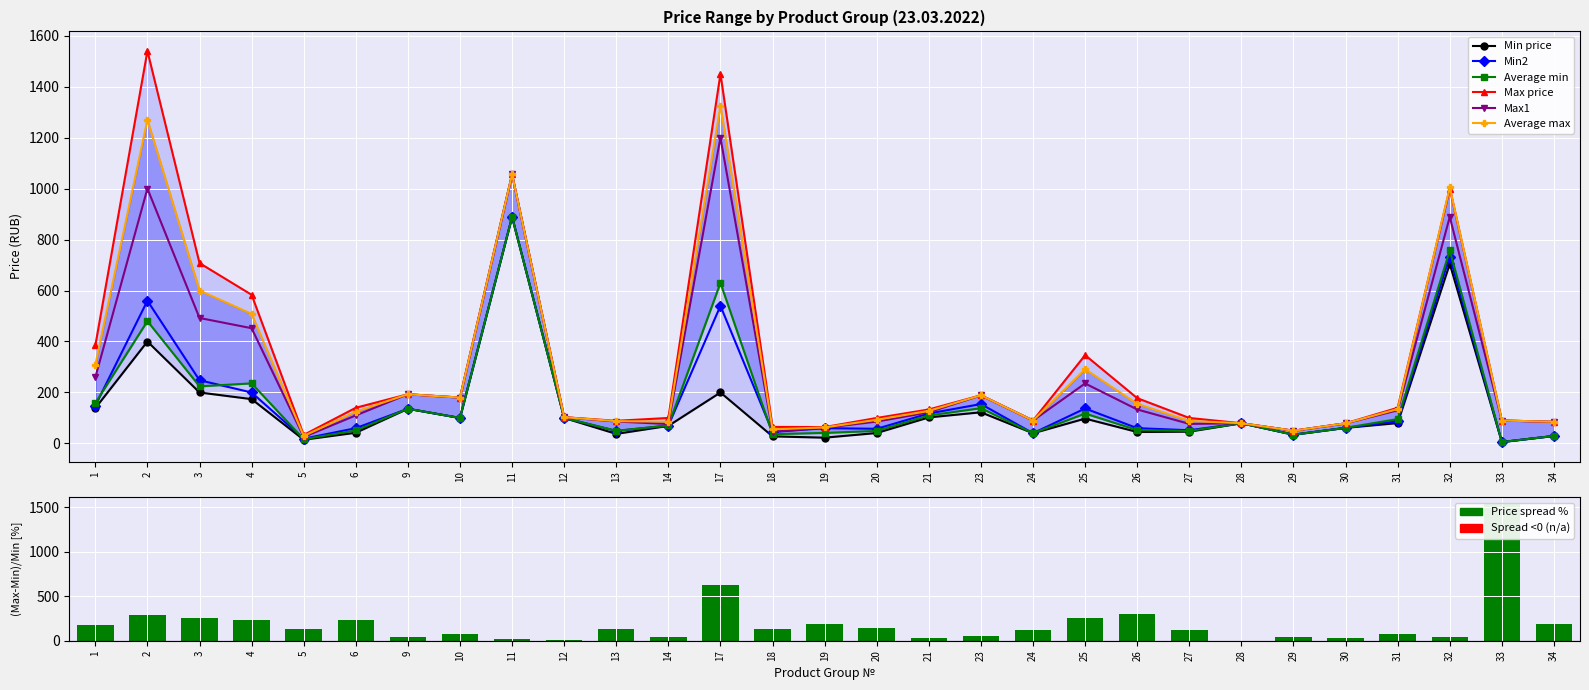

True or false: Min2 has a value of 12.2 at 5.

False